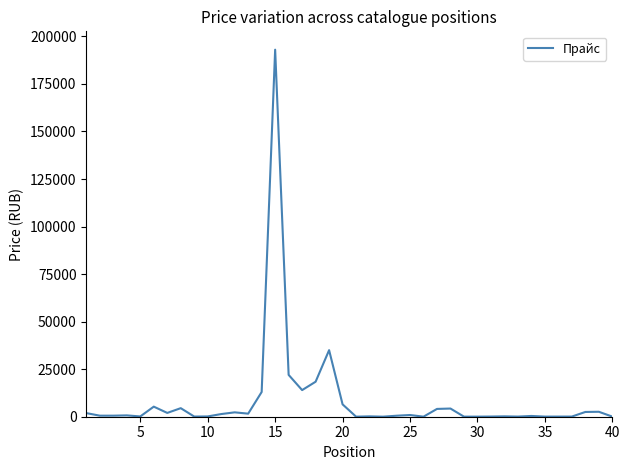

What is the greatest value displayed?

193000